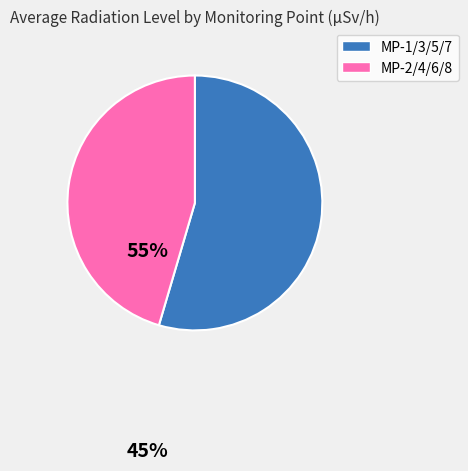

Approximately how many times larger is the value at MP-2/4/6/8 compared to MP-1/3/5/7?

0.8